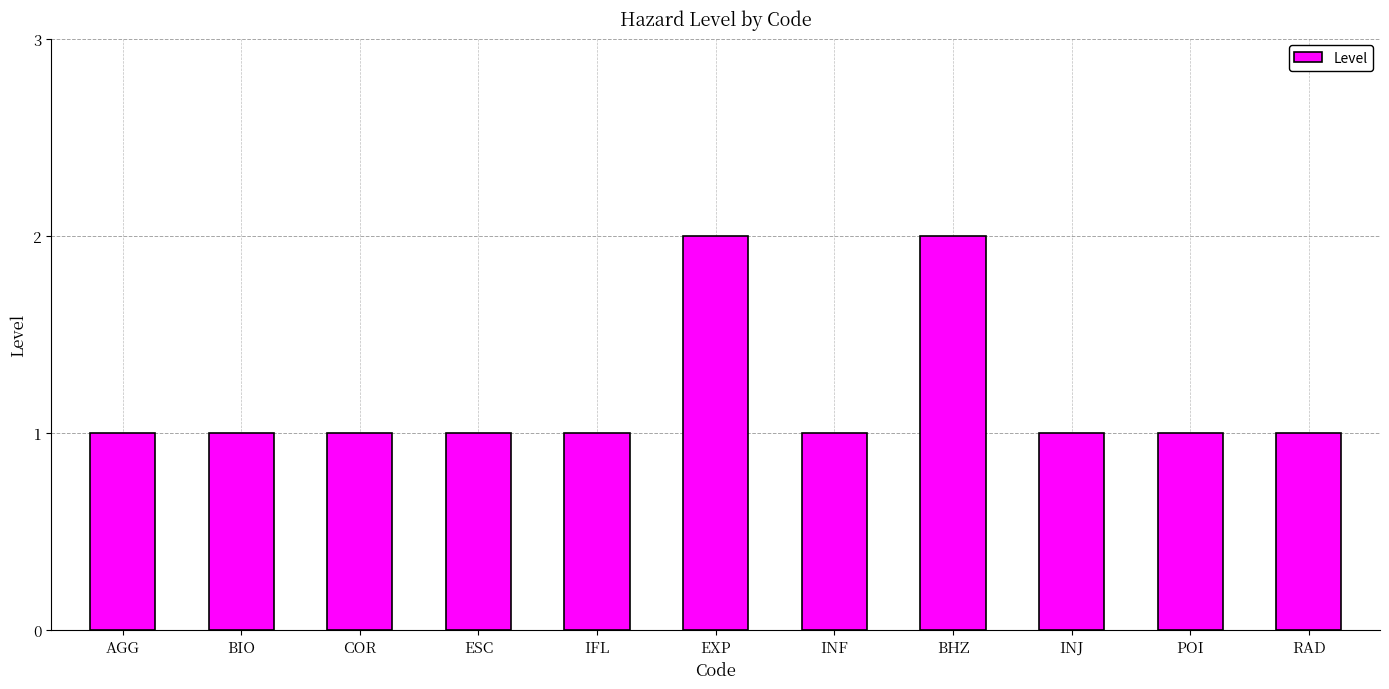

How many bars are there in total?

11